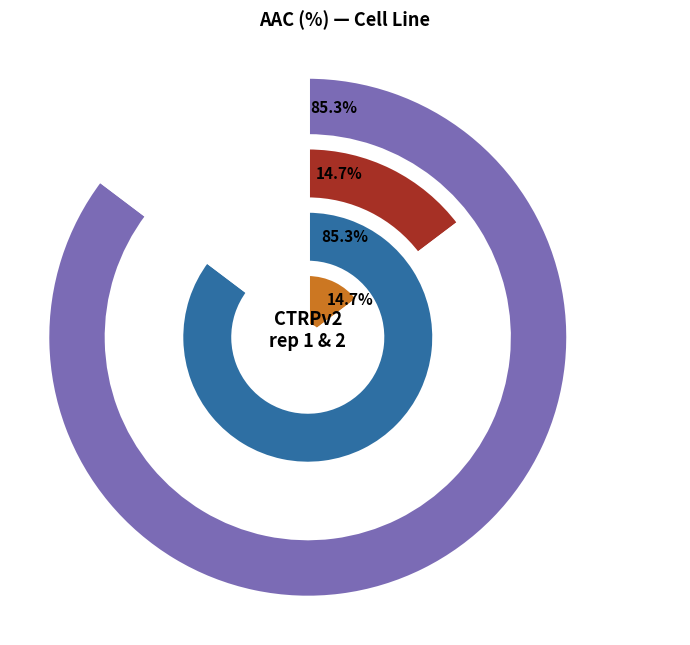

Count the number of slices in the pie.

2